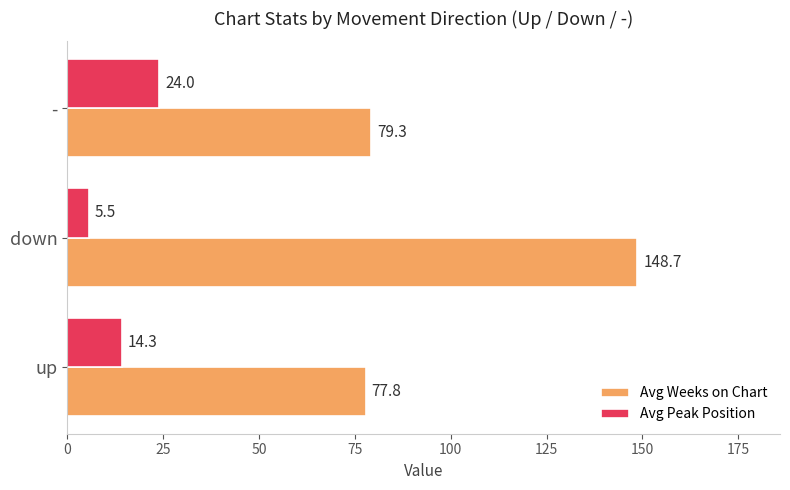

Read the Avg Weeks on Chart value at down.

148.7